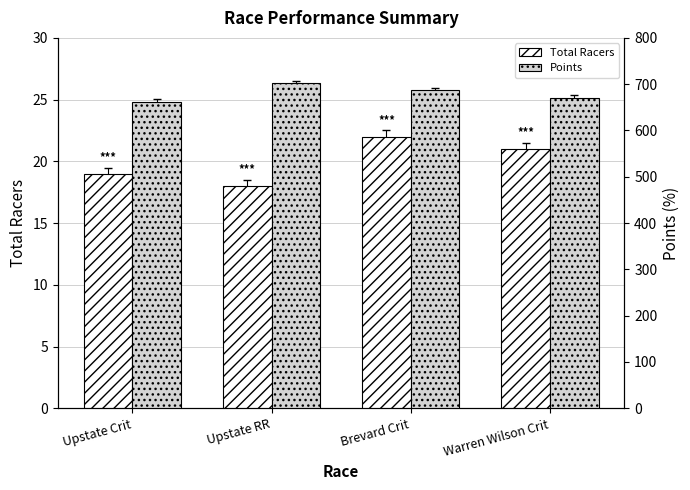

Reading right to left, extract all data points from this chart.

Total Racers: 21.0	22.0	18.0	19.0
Points: 670.7	687.1	702.1	662.0